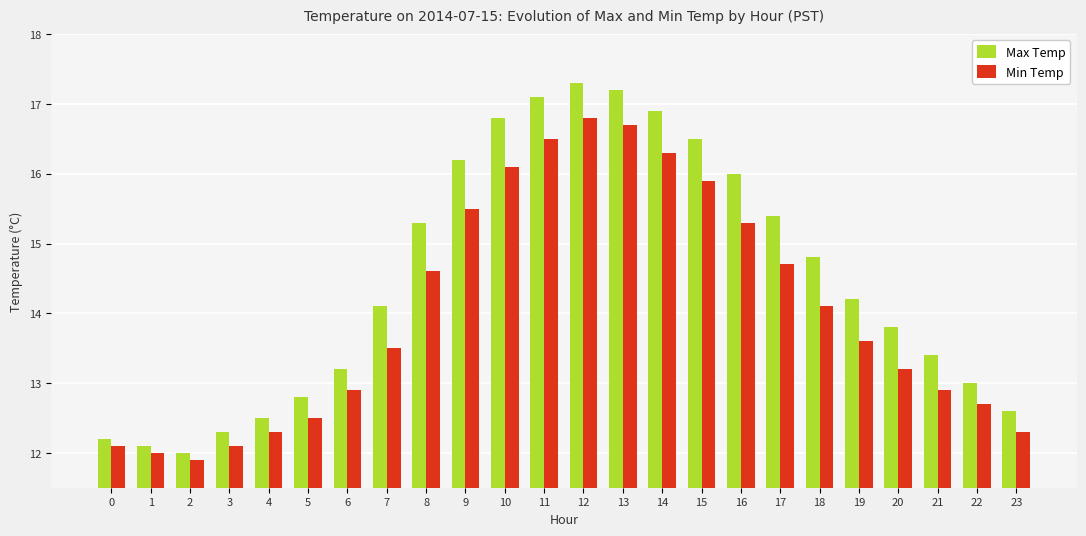

Reading right to left, extract all data points from this chart.

Max Temp: 12.6	13.0	13.4	13.8	14.2	14.8	15.4	16.0	16.5	16.9	17.2	17.3	17.1	16.8	16.2	15.3	14.1	13.2	12.8	12.5	12.3	12.0	12.1	12.2
Min Temp: 12.3	12.7	12.9	13.2	13.6	14.1	14.7	15.3	15.9	16.3	16.7	16.8	16.5	16.1	15.5	14.6	13.5	12.9	12.5	12.3	12.1	11.9	12.0	12.1